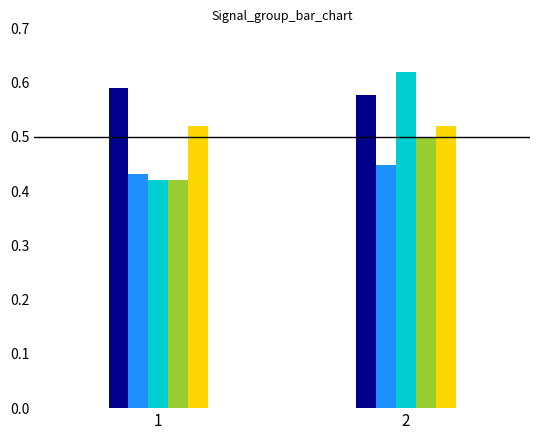

What is the total value across all series at 2?

2.7